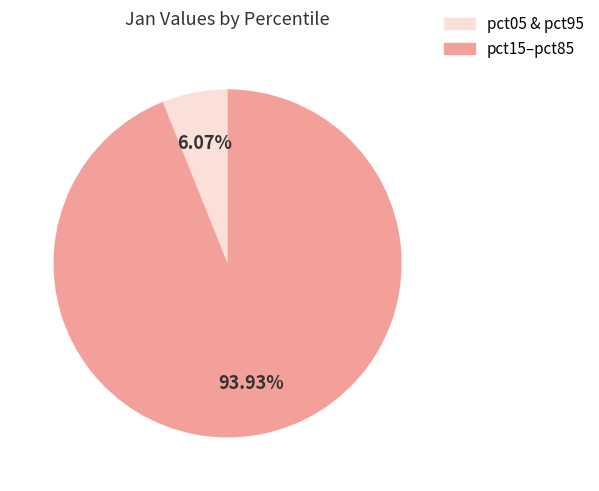

What is the majority slice?

pct15–pct85